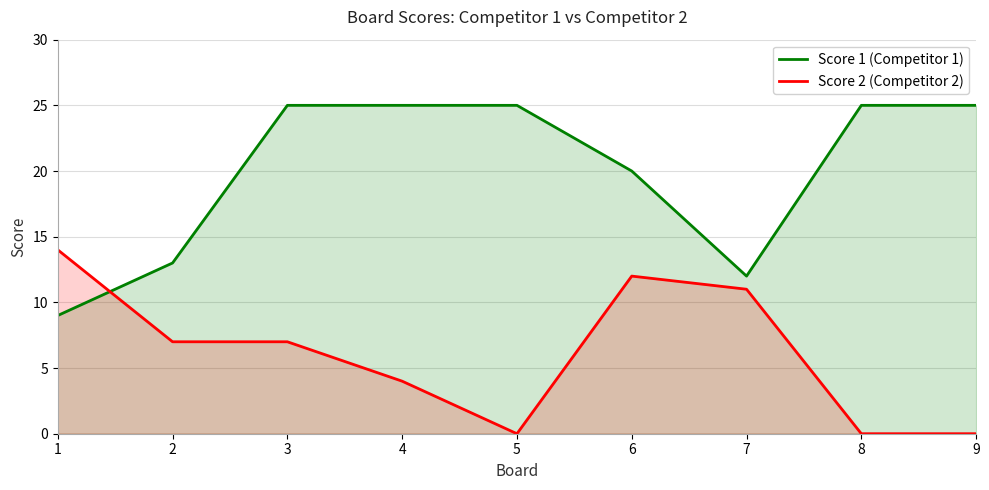

After their last crossing, which series has the higher values: Score 1 or Score 2?

Score 1